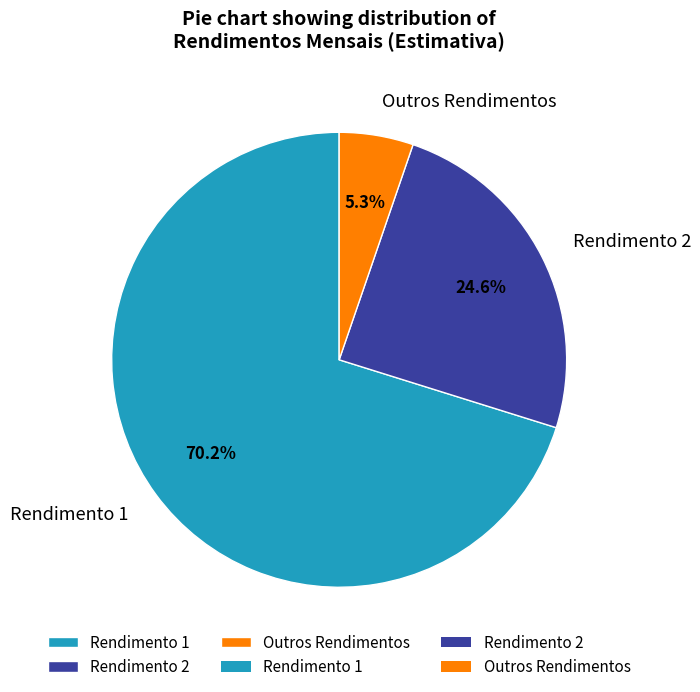

Which has a higher value, Outros Rendimentos or Rendimento 1?

Rendimento 1